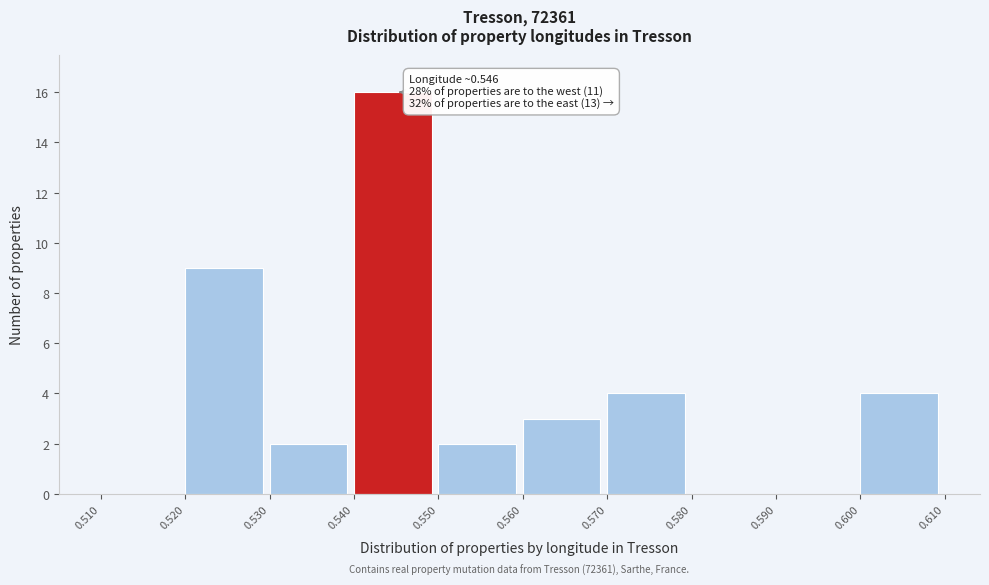

Which range on the x-axis has the tallest bar?

0.540 to 0.550